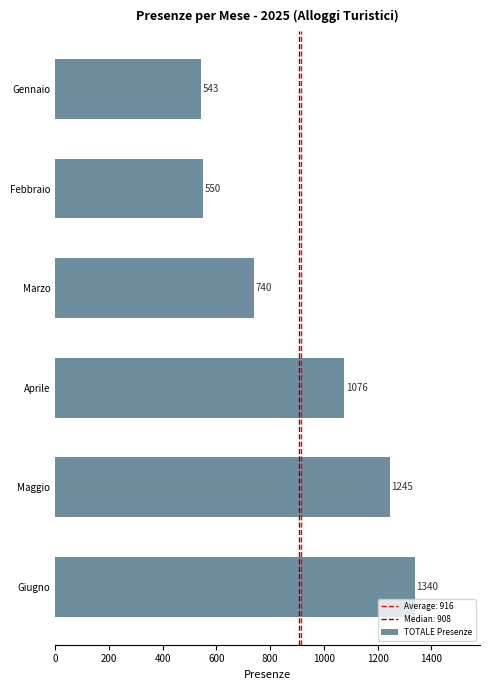

How many categories are shown in the chart?

6